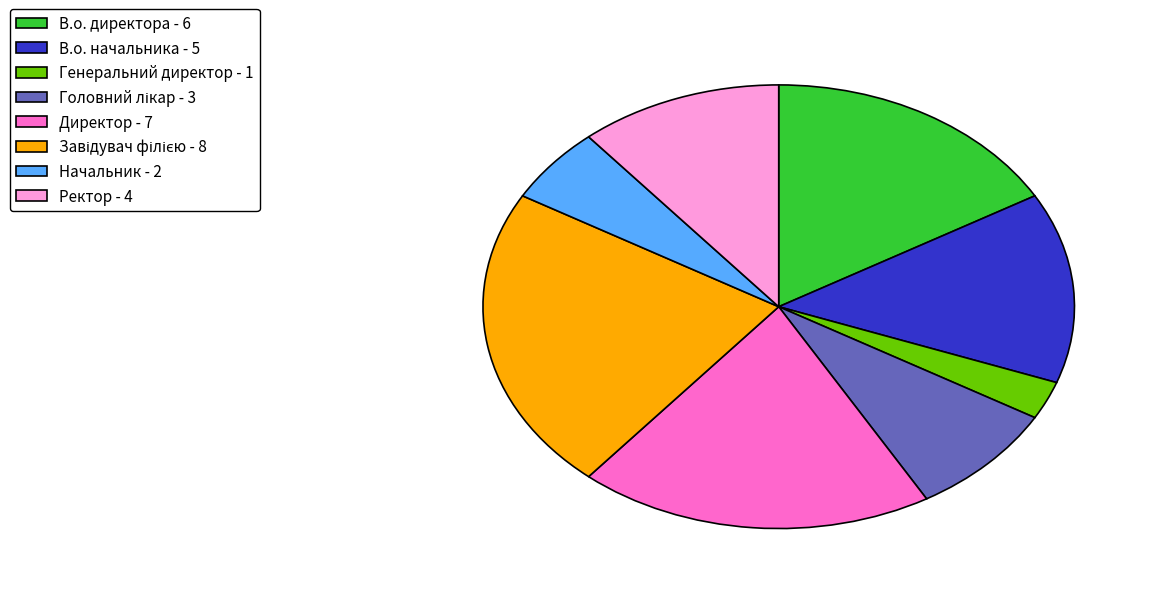

Between Директор and Ректор, which is larger?

Директор